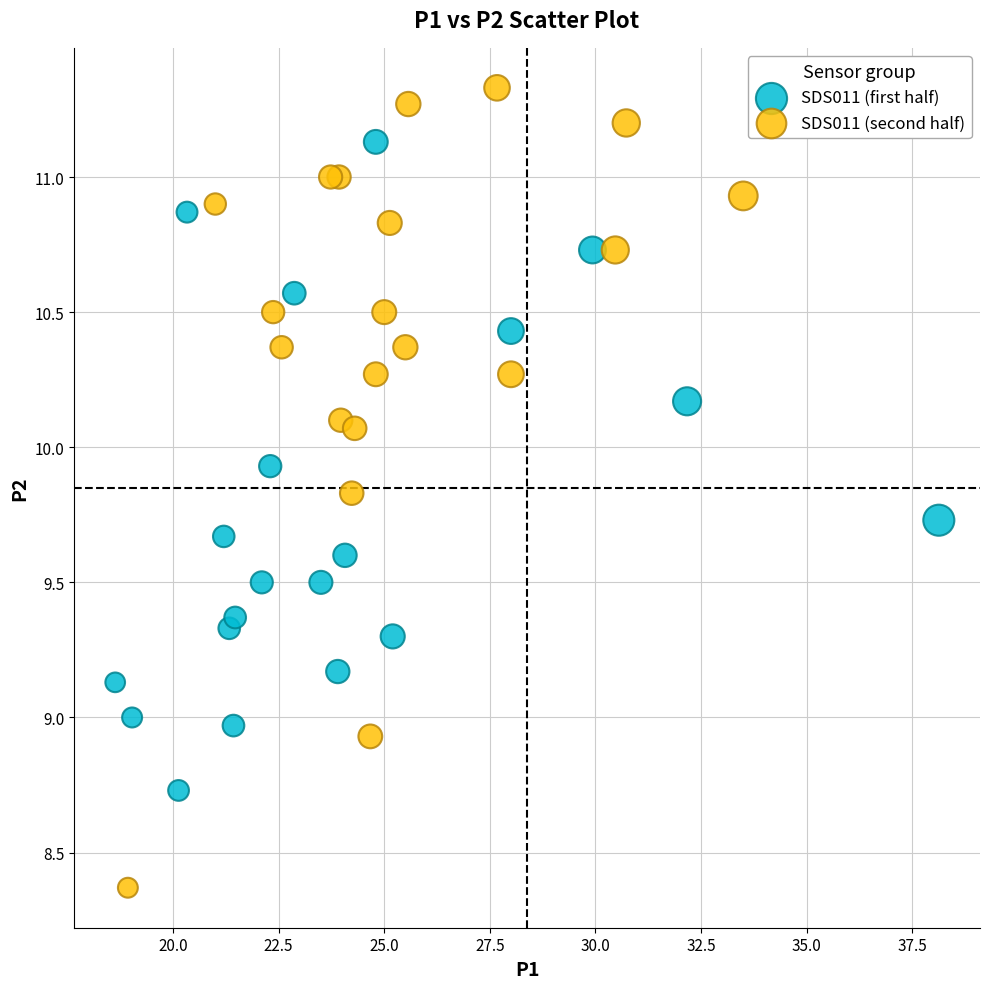

Which series reaches the minimum Y coordinate?

SDS011 (second half)